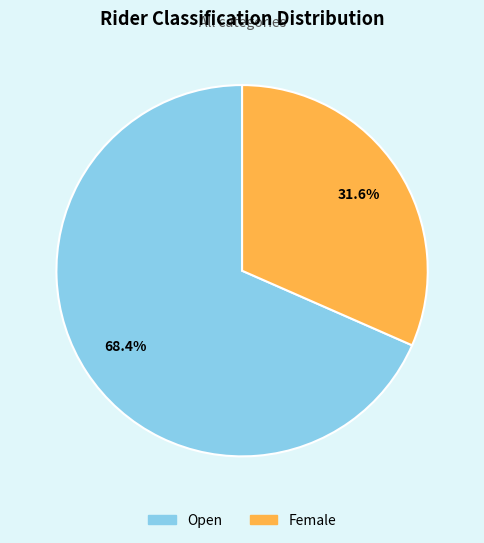

To the nearest percent, what is the difference between the Female and Open slice percentages?

37%